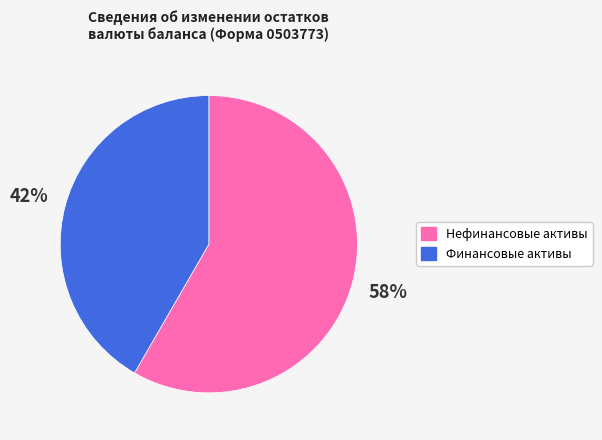

True or false: Финансовые активы accounts for 50% of the total.

False